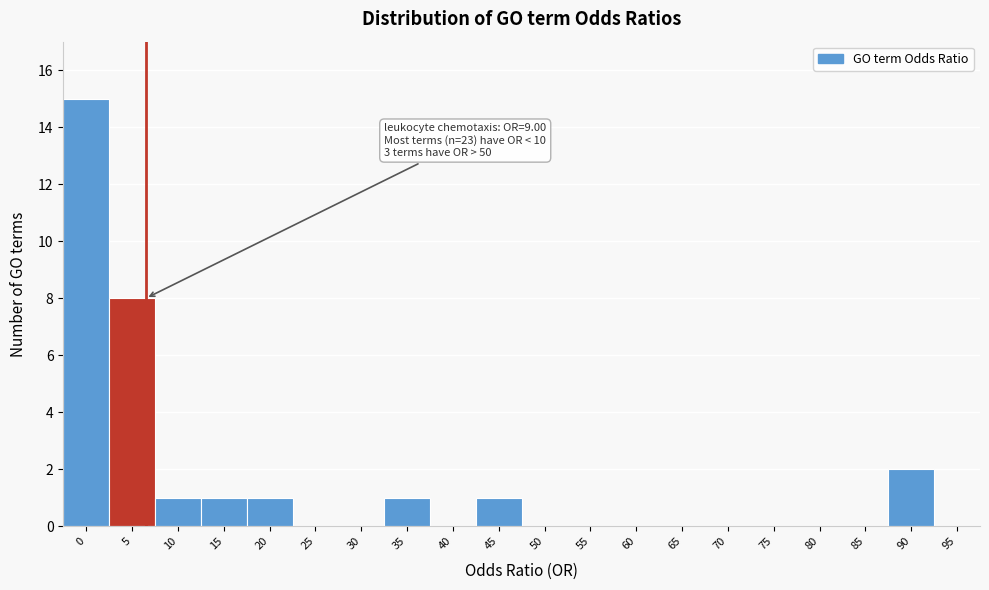

Reading right to left, what are all the values shown in this chart?

95=0	90=2	85=0	80=0	75=0	70=0	65=0	60=0	55=0	50=0	45=1	40=0	35=1	30=0	25=0	20=1	15=1	10=1	5=8	0=15